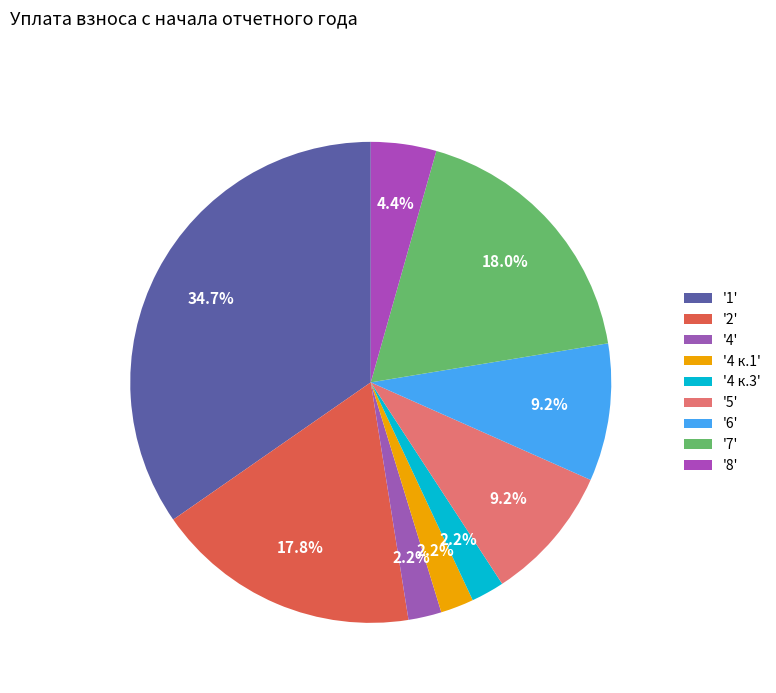

Count the number of slices in the pie.

9